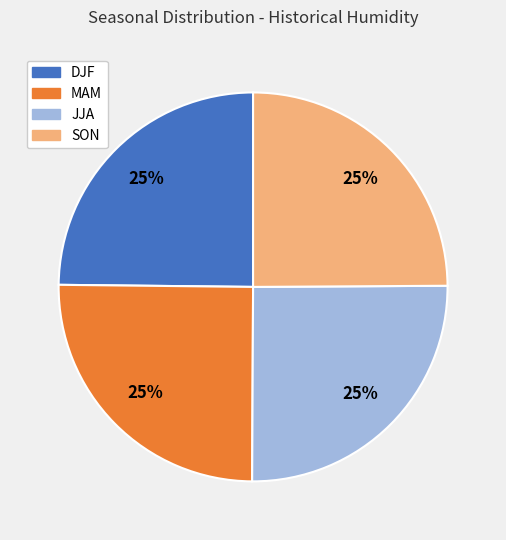

To the nearest percent, what is the average slice percentage?

25%